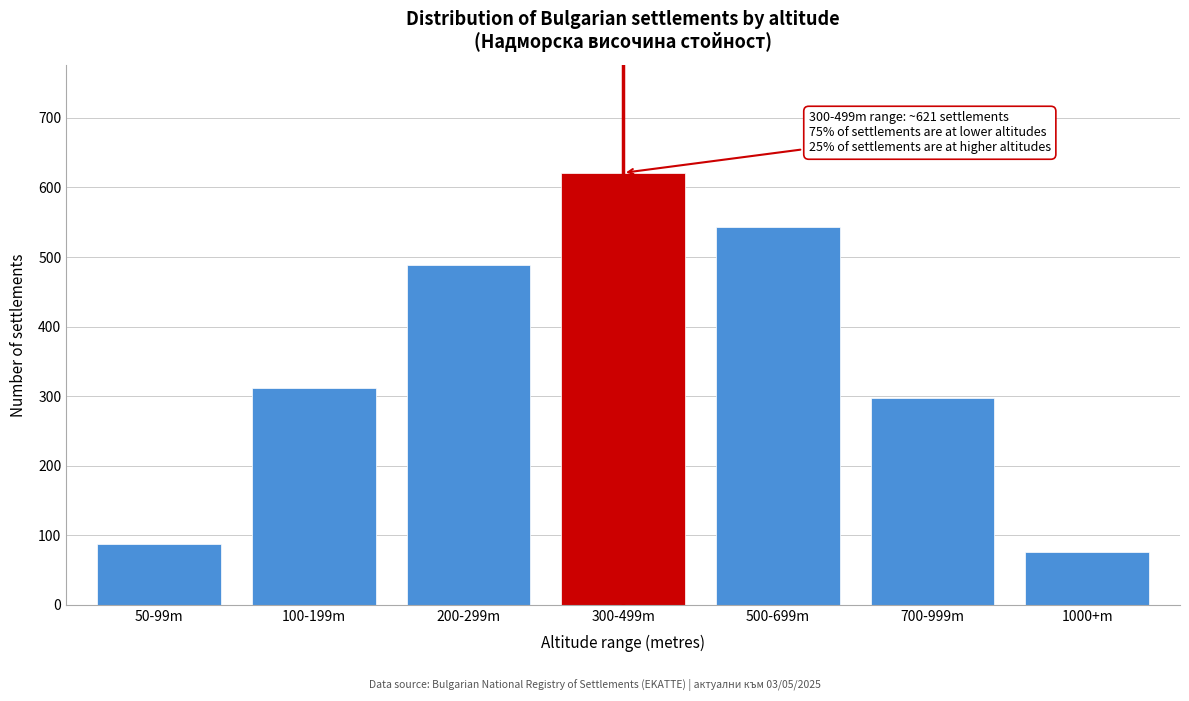

Reading right to left, what are all the values shown in this chart?

76	298	543	621	489	312	87